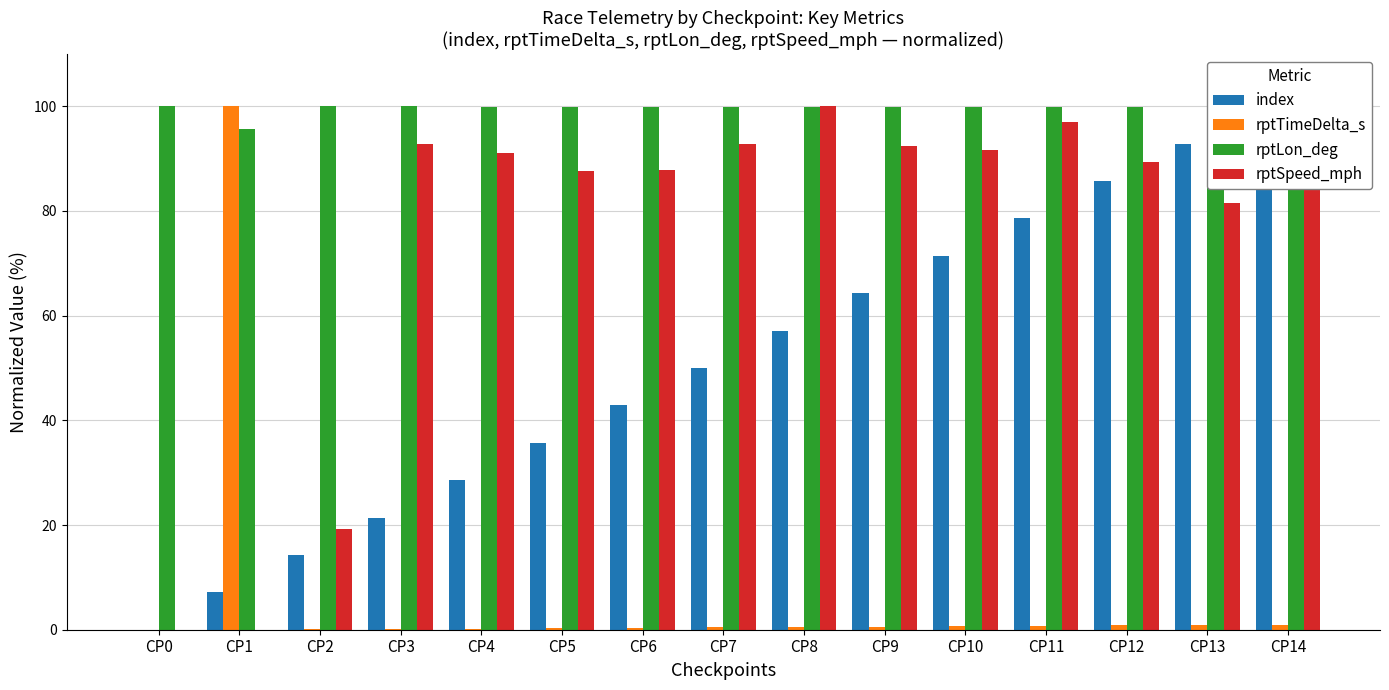

Count the number of categories in the chart.

15